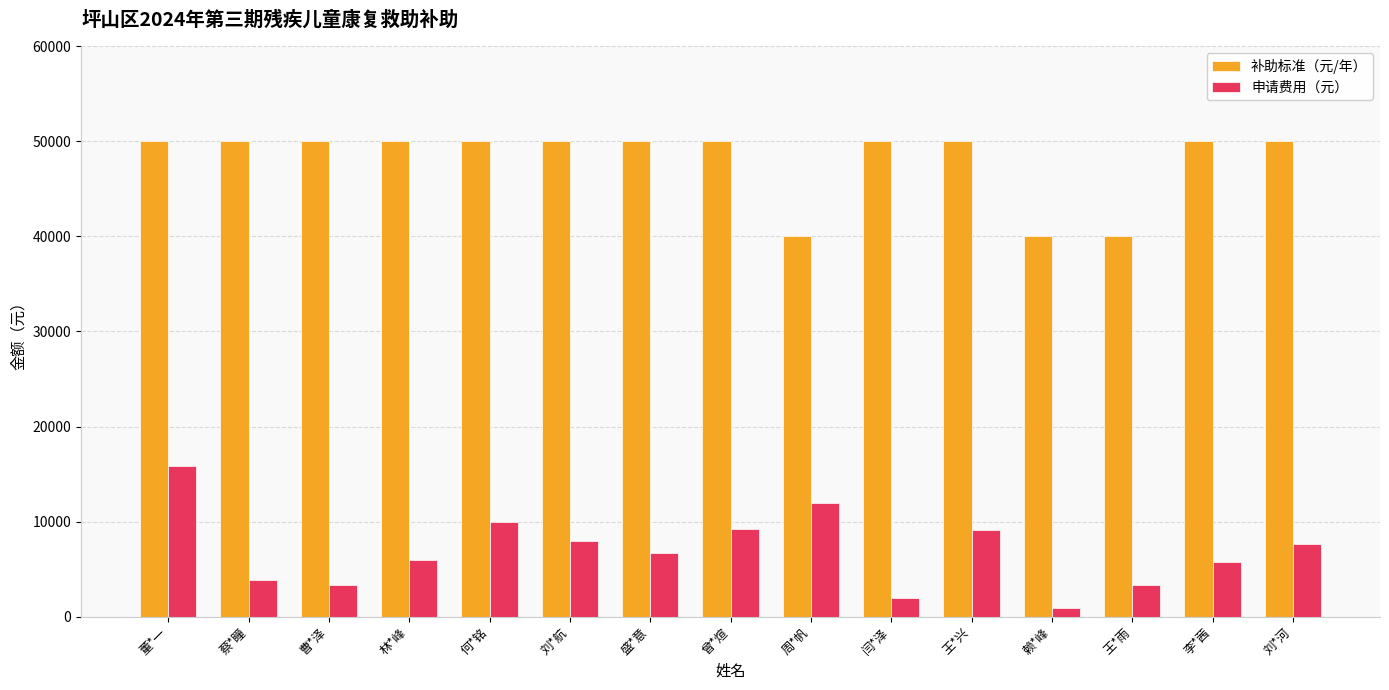

What is the maximum value for 补助标准（元/年）?

50000.0